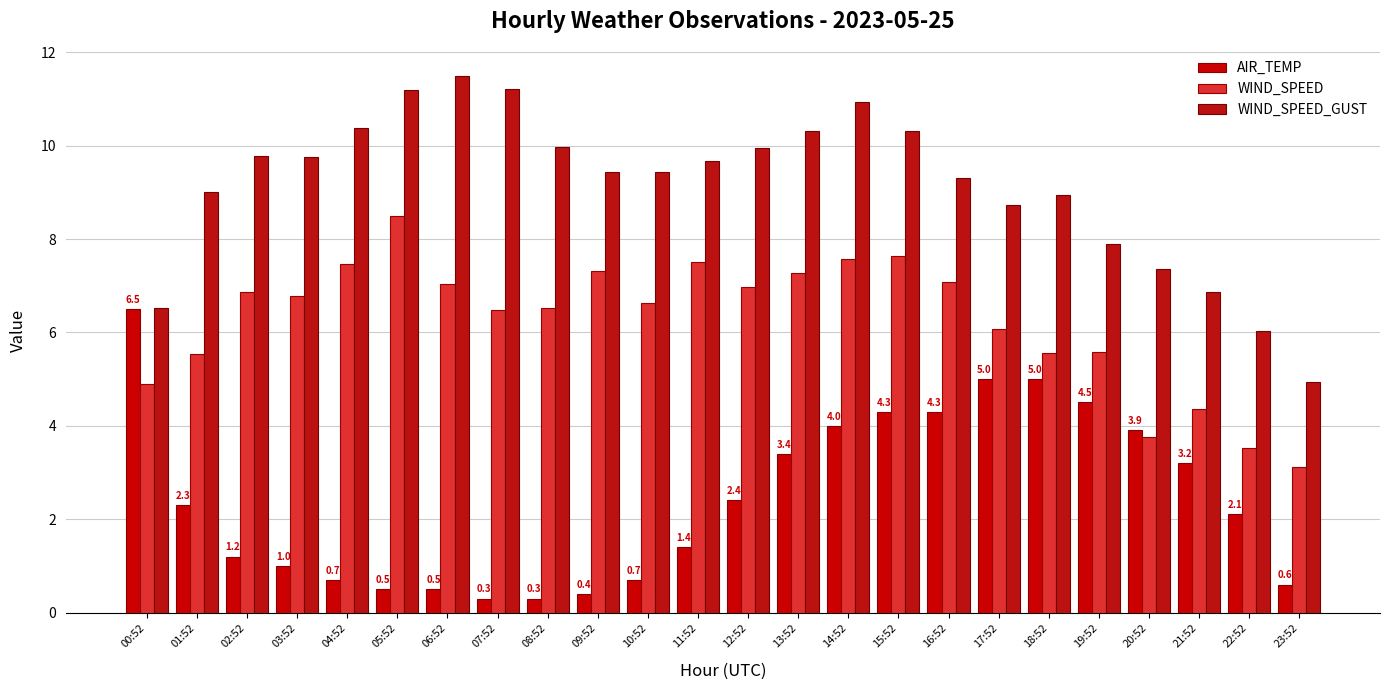

What is the sum of all WIND_SPEED values?

150.0